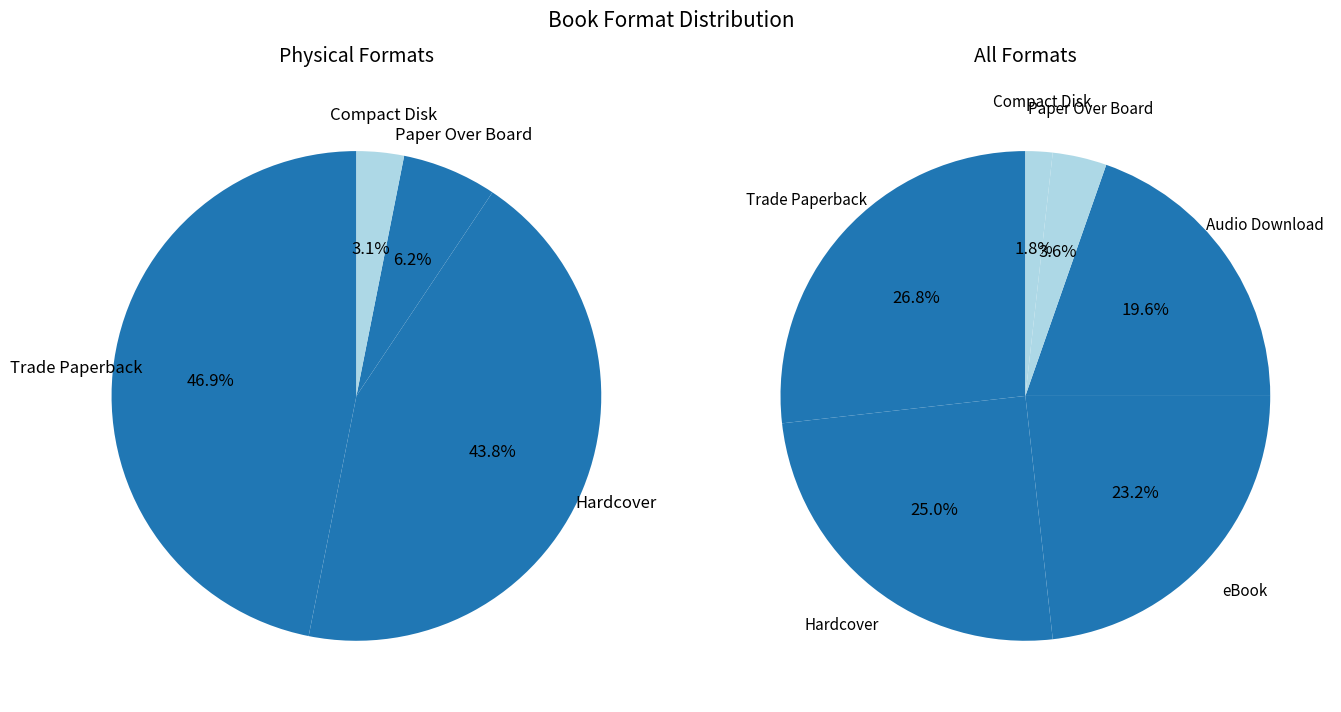

Which has a higher value, Compact Disk or eBook?

eBook